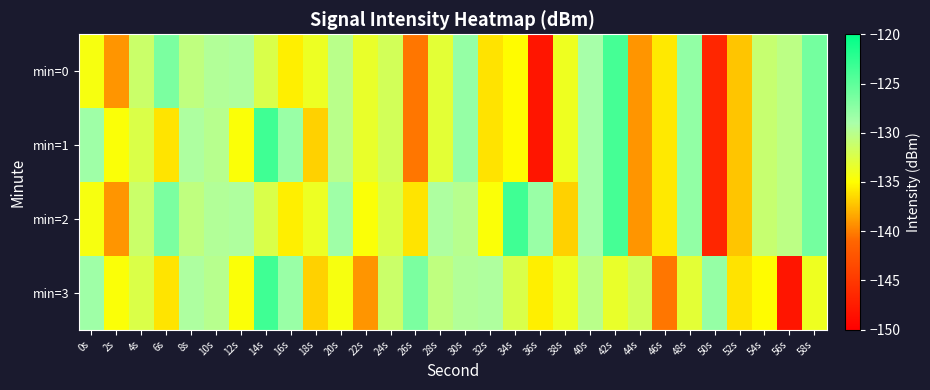

What is the total value across all series at 26s?

-543.3